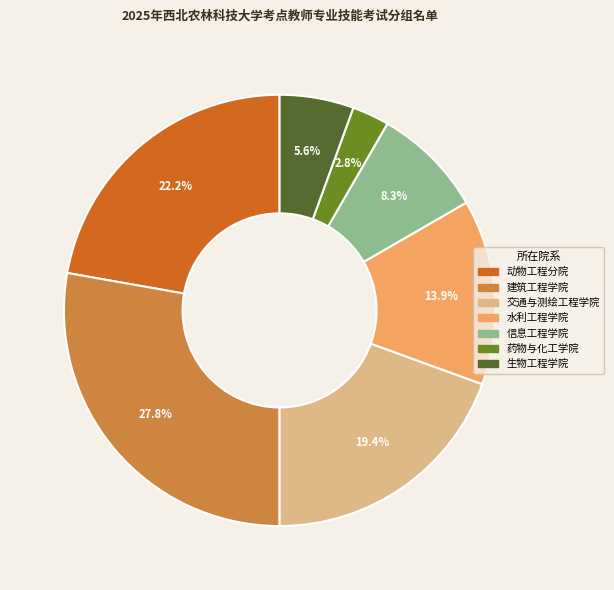

Combined, do 药物与化工学院 and 建筑工程学院 account for over 50%?

No